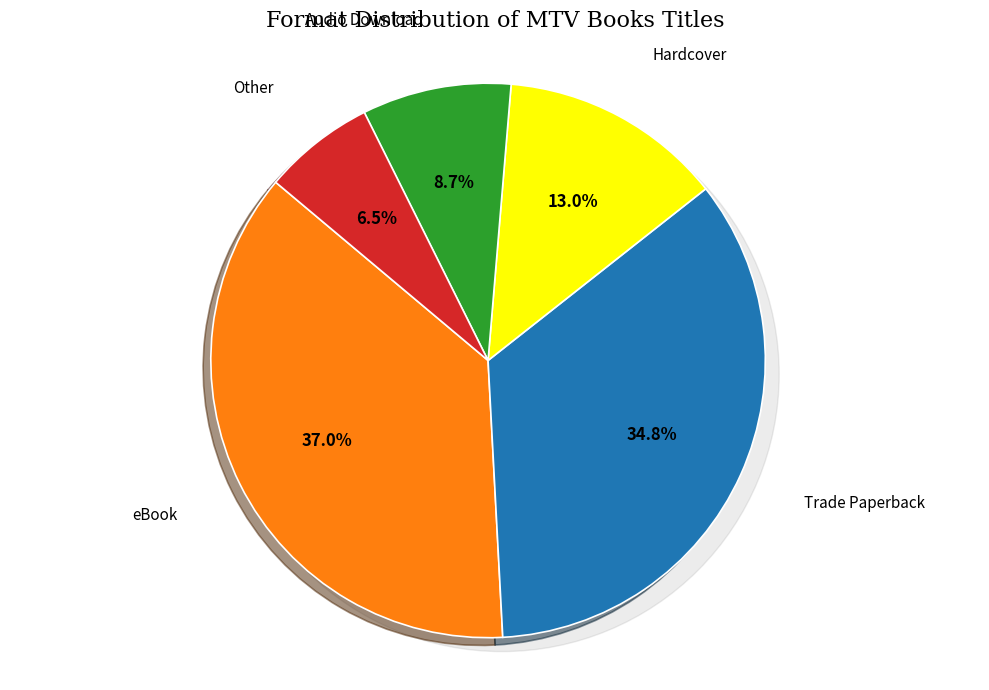

True or false: eBook accounts for 37% of the total.

True